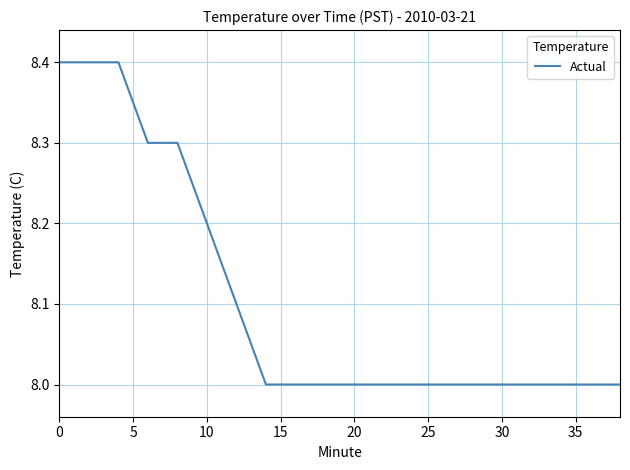

What is the minimum value shown in the chart?

8.0